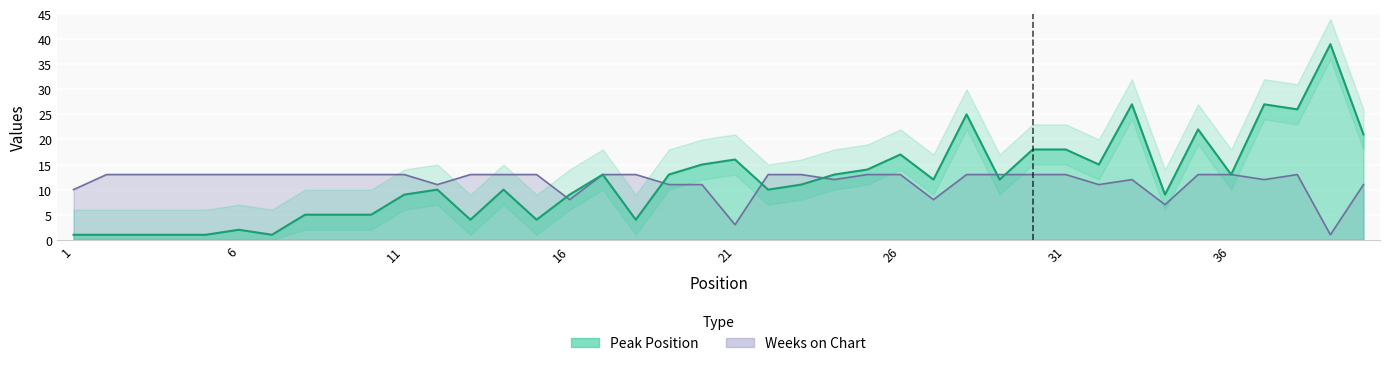

How many times do Peak Position and Weeks on Chart cross each other?

6